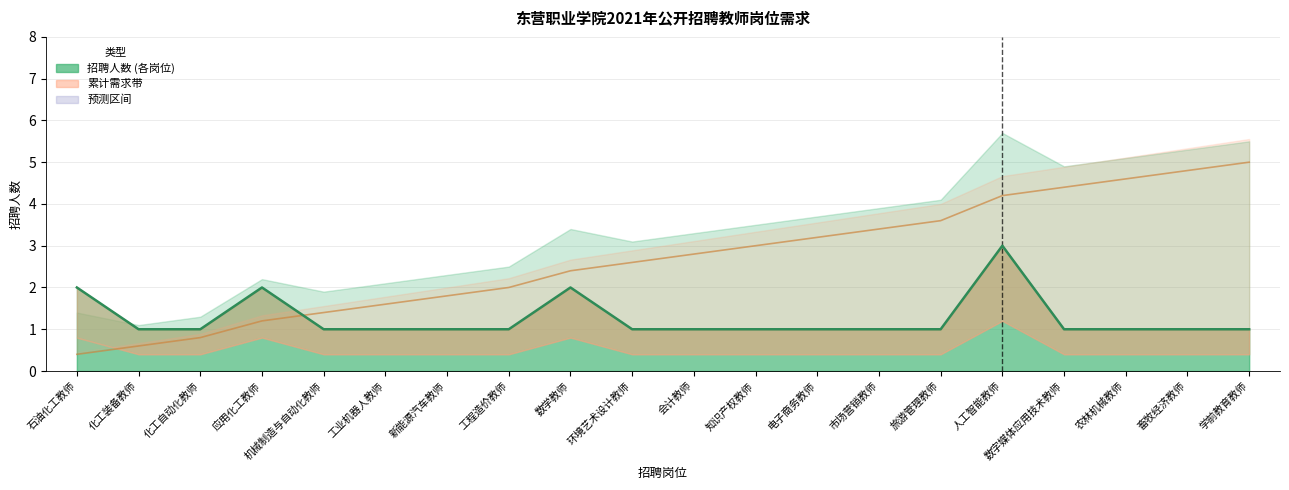

True or false: 招聘人数 and 累计需求 intersect in this chart.

True